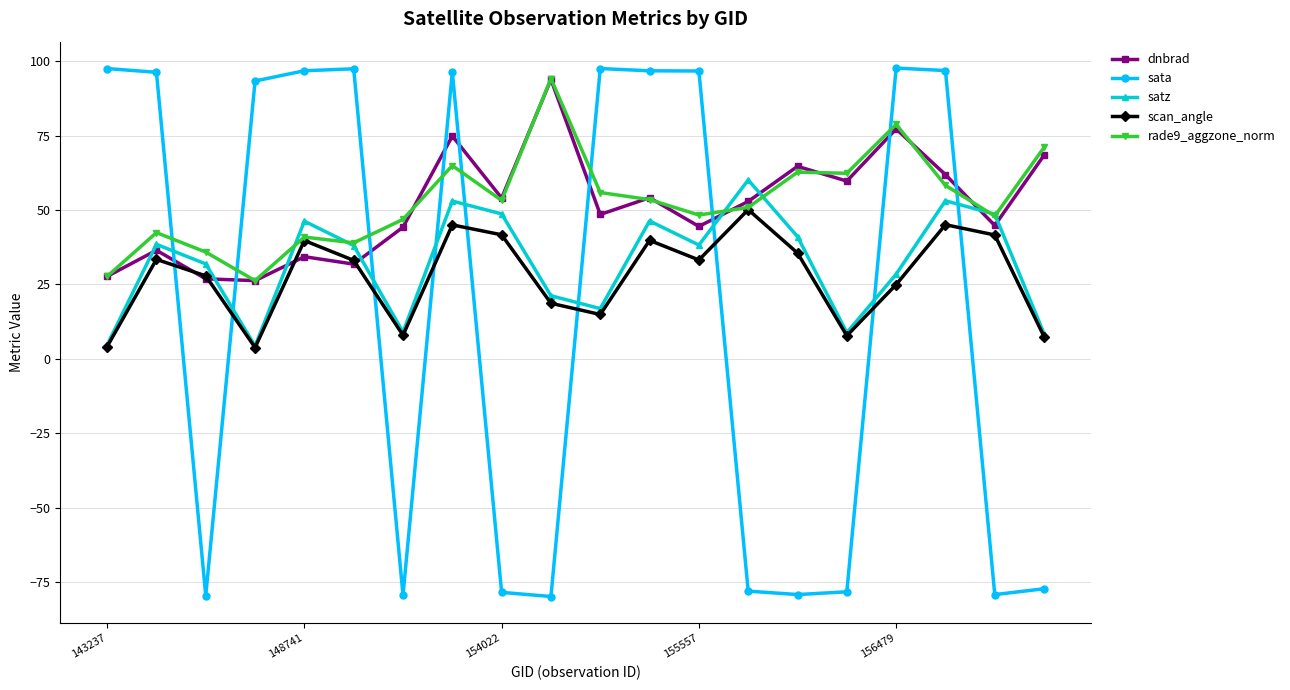

What is the value of the satz point at the 12th from the left?

46.3